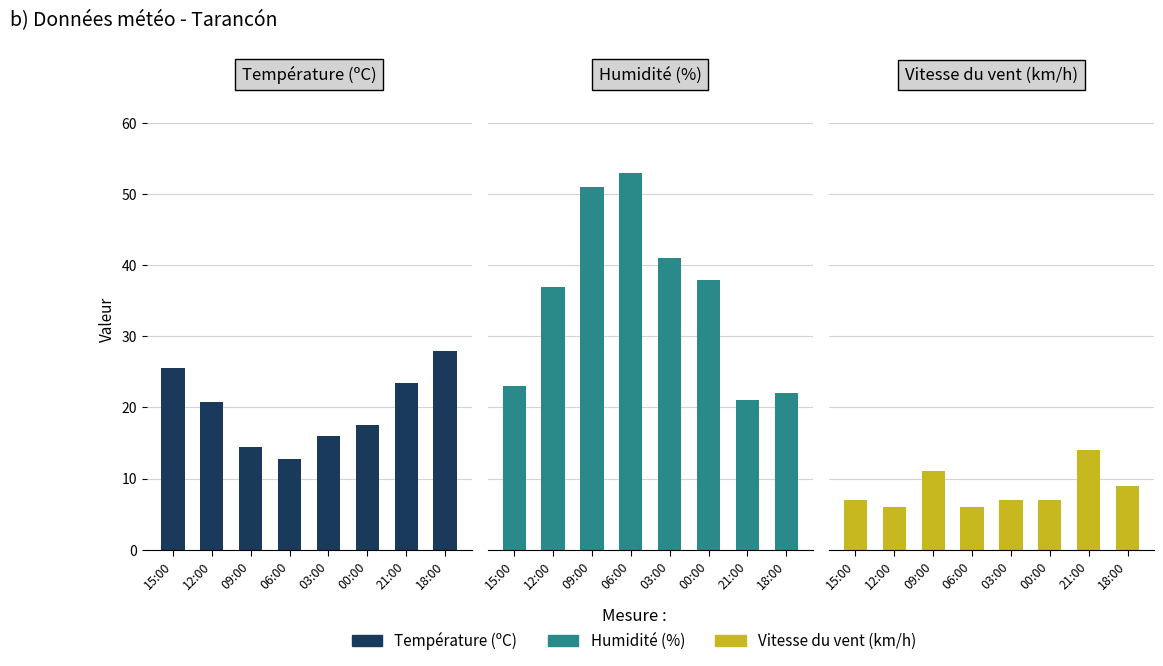

Reading right to left, what are all the values shown in this chart?

Température (ºC): 28.0	23.5	17.6	16.0	12.8	14.4	20.8	25.5
Humidité (%): 22.0	21.0	38.0	41.0	53.0	51.0	37.0	23.0
Vitesse du vent (km/h): 9.0	14.0	7.0	7.0	6.0	11.0	6.0	7.0